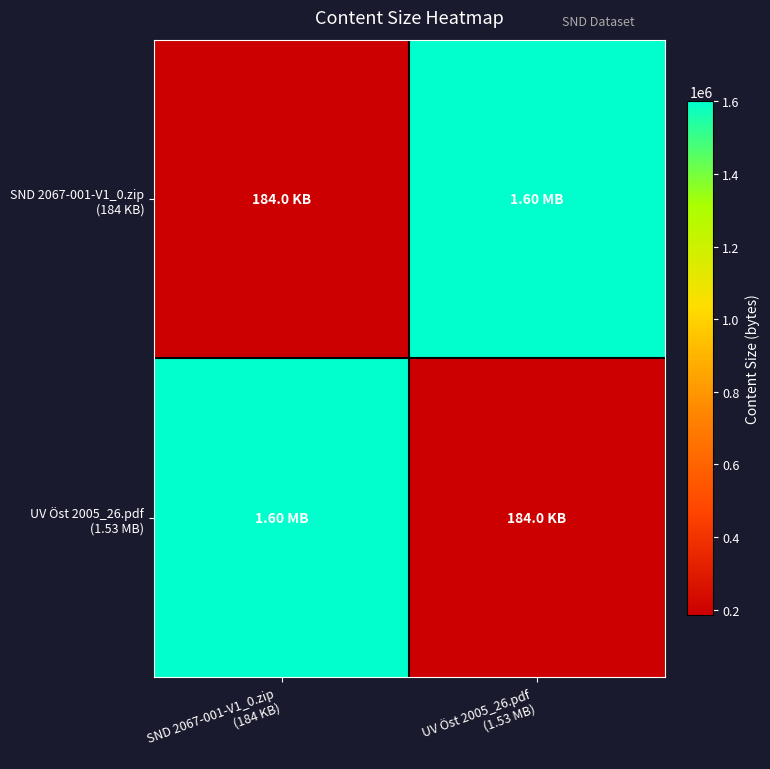

Which series has the largest total across all categories?

SND 2067-001-V1_0.zip (184 KB)